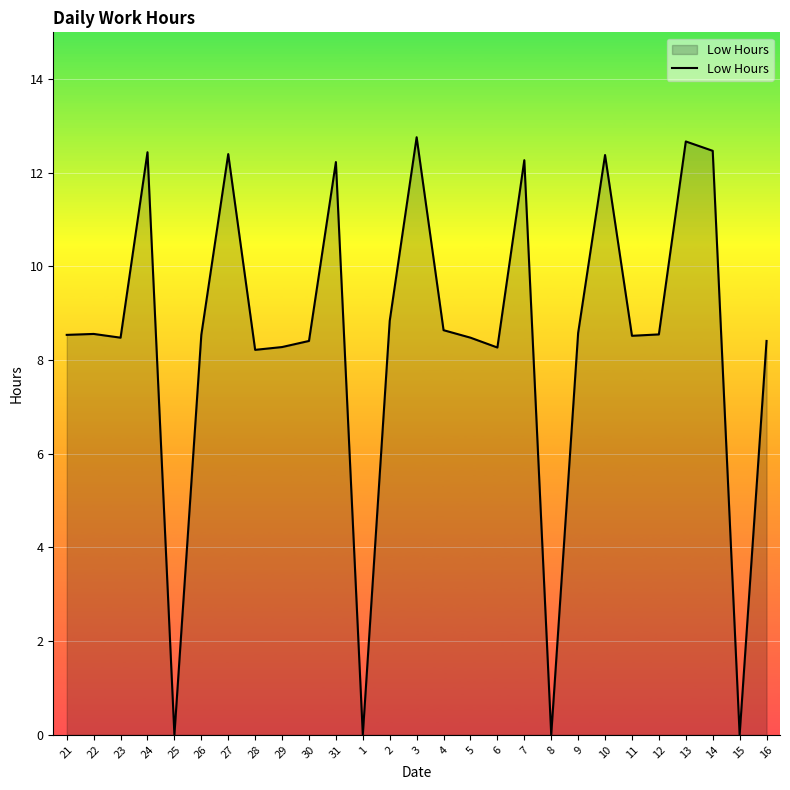

At which label does the data first exceed 8?

21